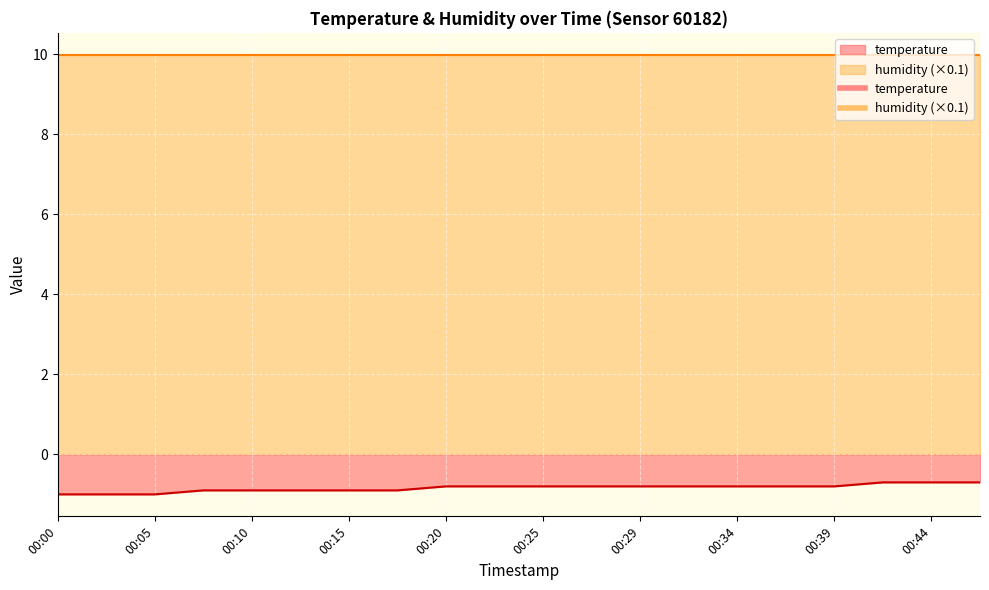

What is the value of the 9th point from the left?

-0.8